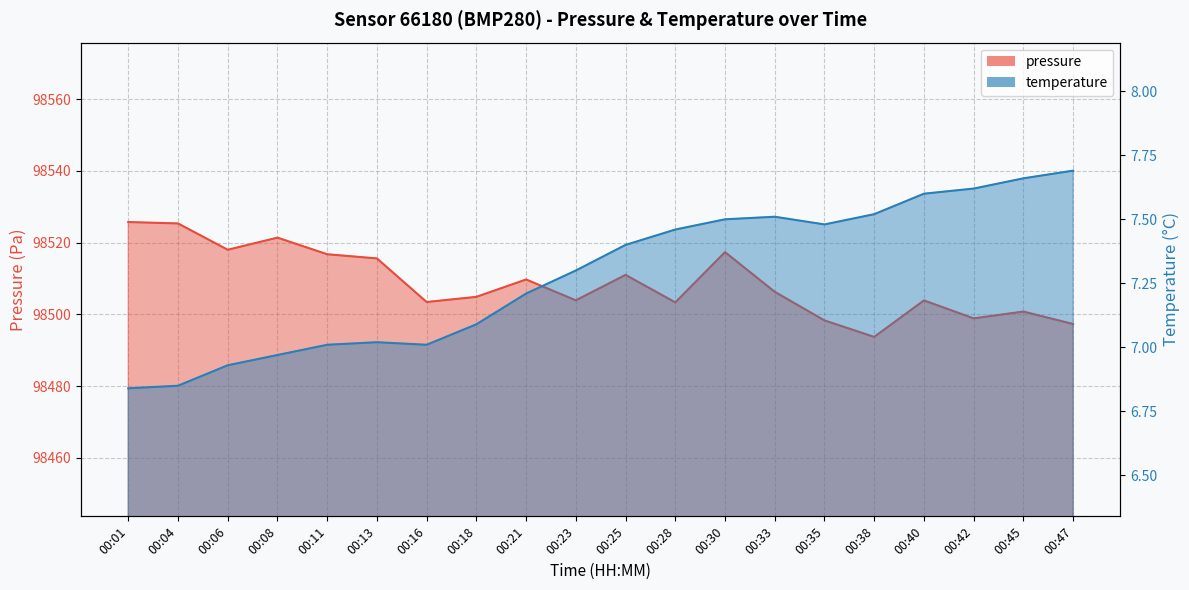

Which series changed the most between 00:16 and 00:25?

pressure